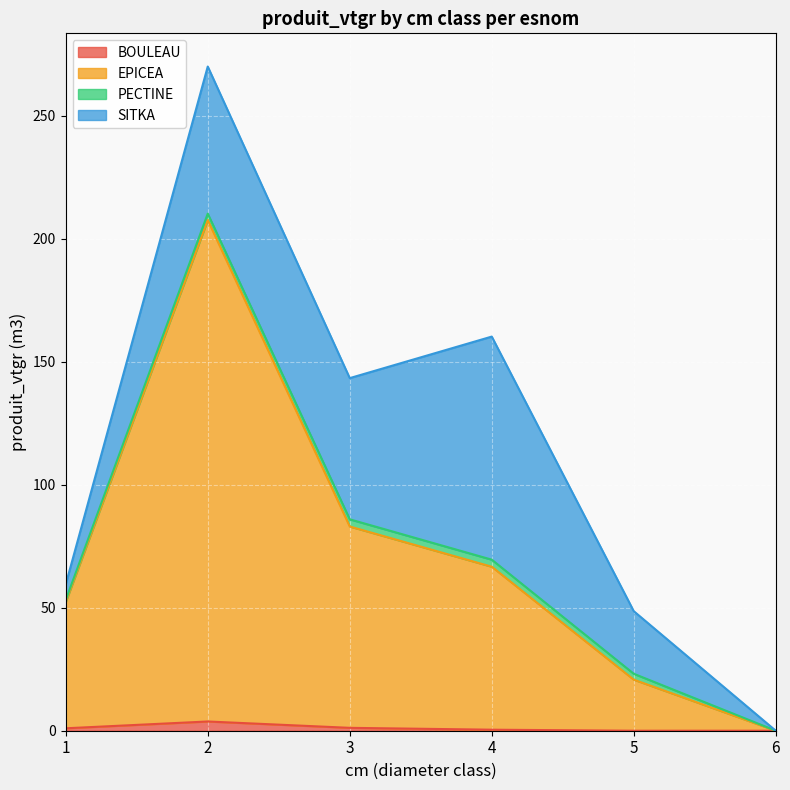

Which series has the largest total across all categories?

EPICEA